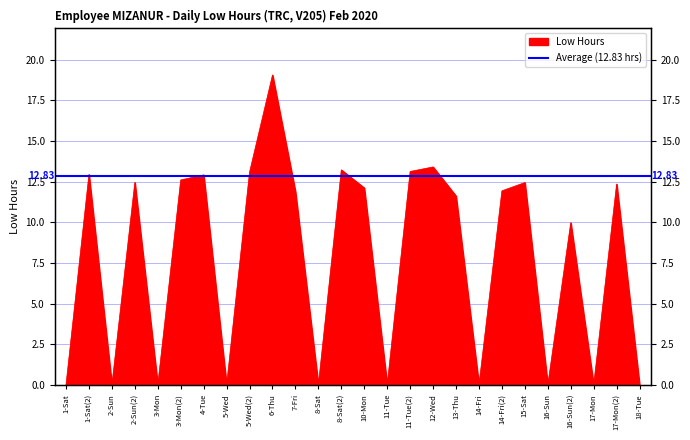

What is the maximum value shown in the chart?

19.1